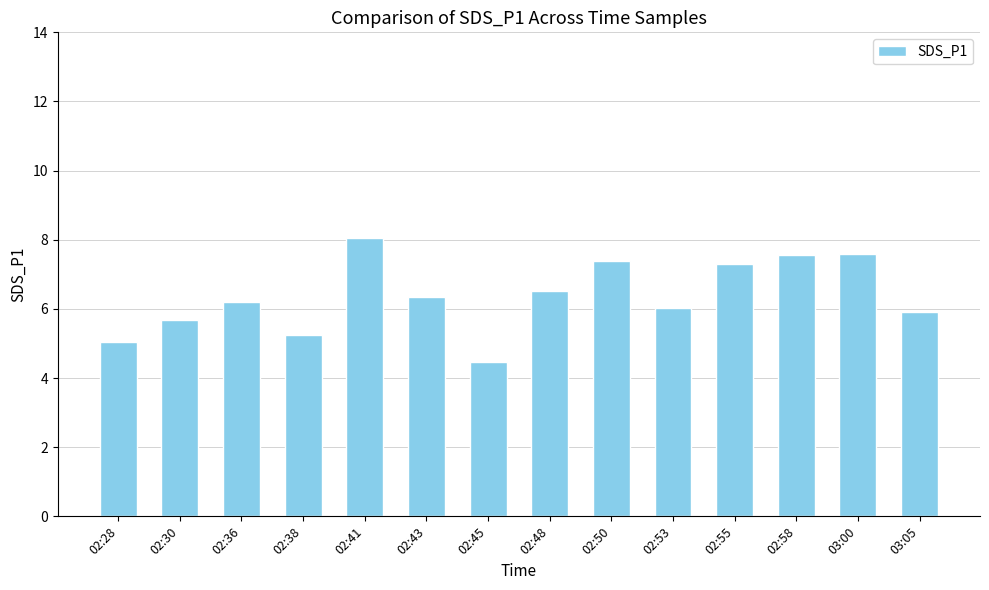

Is it true that the value at 02:50 is 10.4?

False